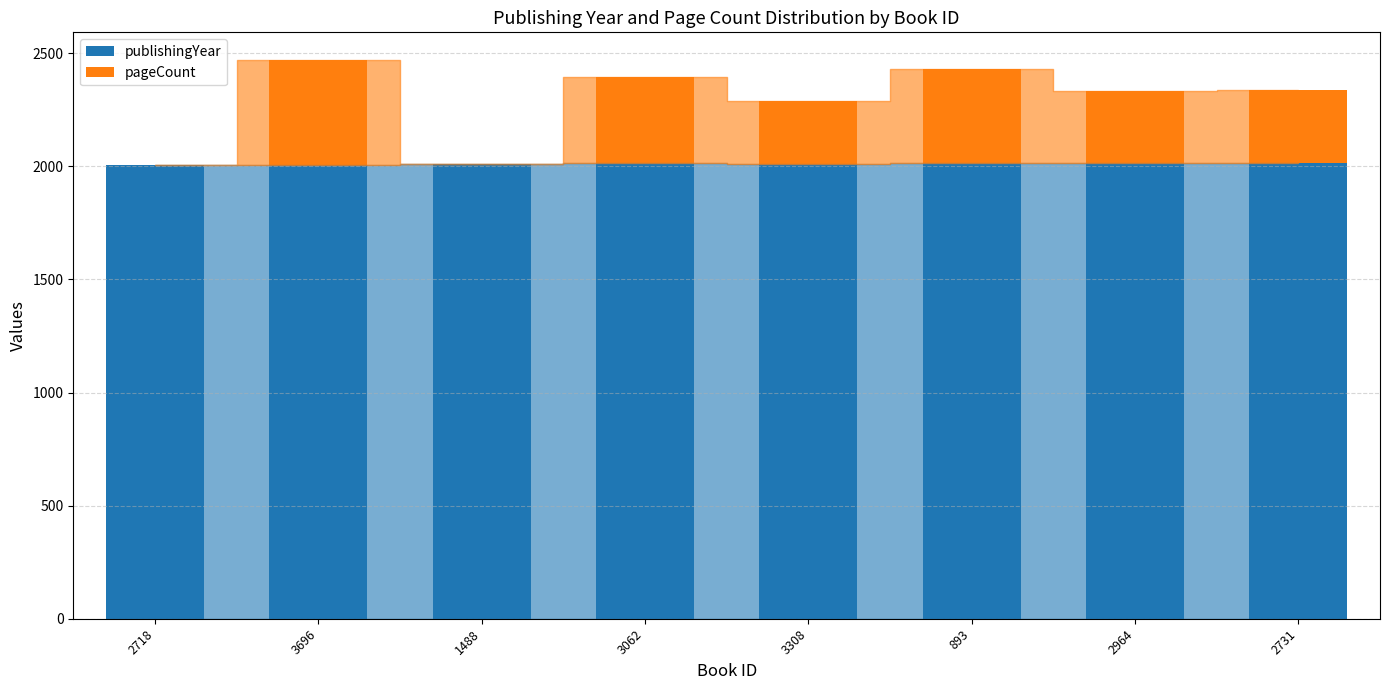

What is the total value across all series at 3062?

2397